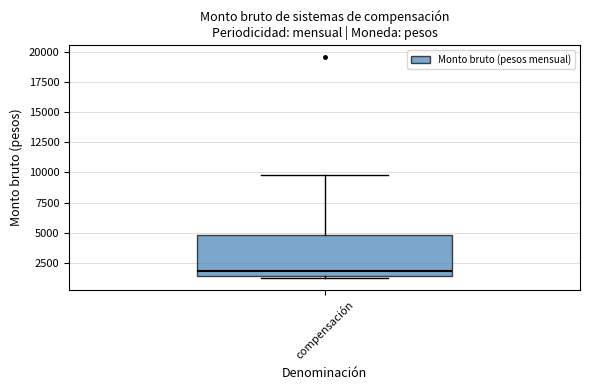

Read this box plot against the y-axis: the position of the median line, the range covered by the box, and the ends of both whiskers. The values are not printed on the chart, so give them approximately, as read against the axis.

median 2000, box 1500 to 5000, whiskers 1000 to 10000